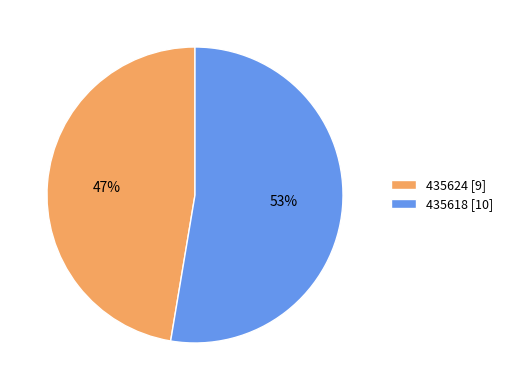

Does 435624 represent more than half of the total?

No